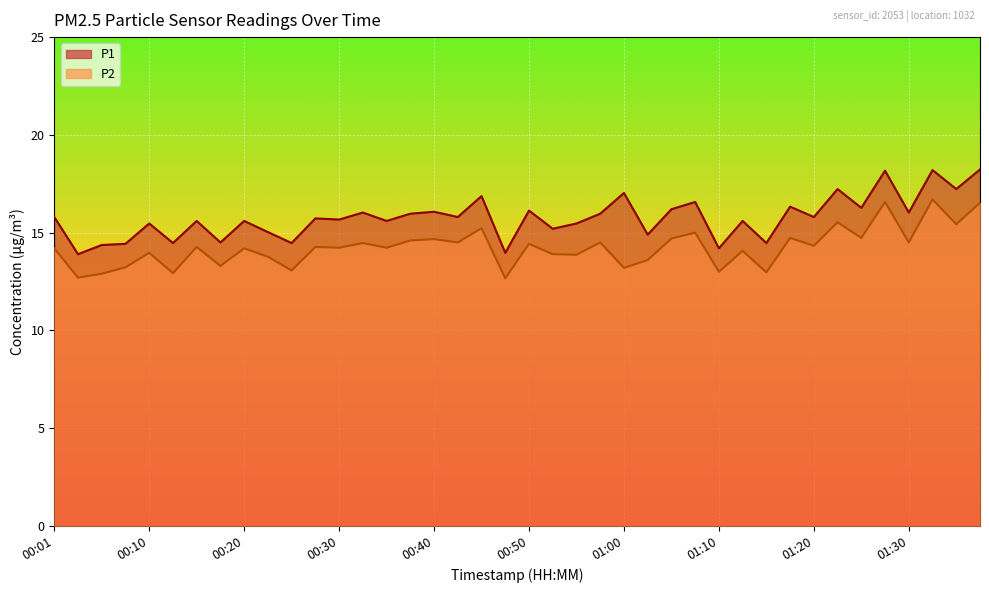

What is the sum of all P2 values?

569.7